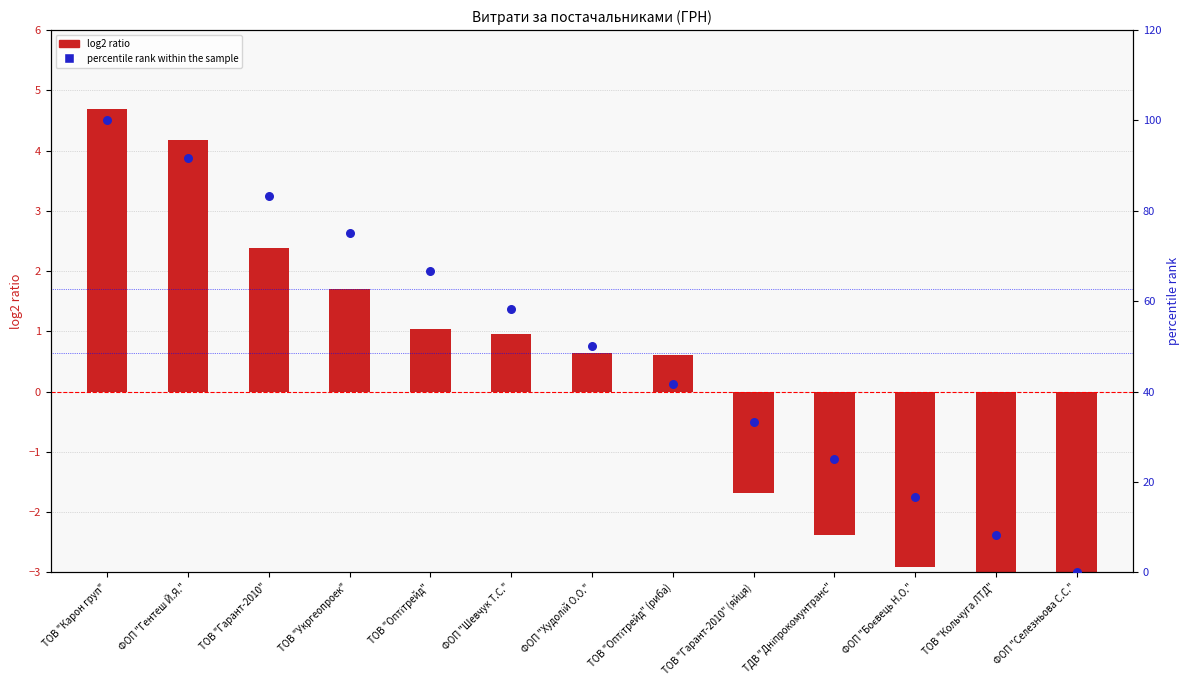

Which series reaches the maximum Y coordinate?

percentile rank within the sample